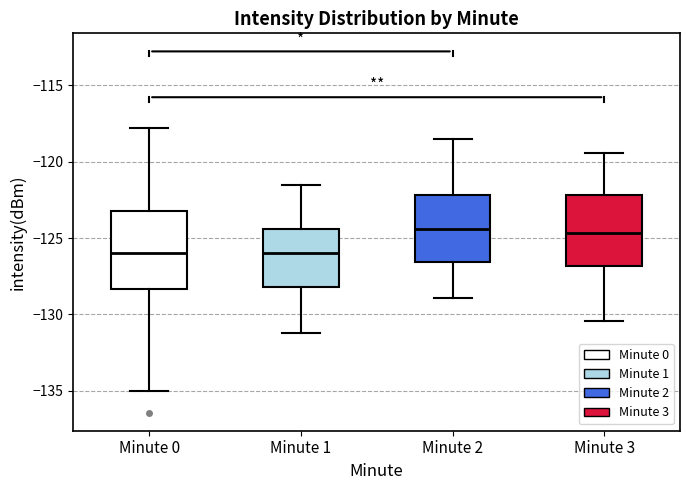

Reading left to right, read every box against the y-axis: the position of its median line, the range the box covers, and the ends of its whiskers. The values are not printed on the chart, so give them approximately, as read against the axis.

Minute 0: median -126.0, box -128.5 to -123.0, whiskers -135.0 to -118.0
Minute 1: median -126.0, box -128.0 to -124.5, whiskers -131.0 to -121.5
Minute 2: median -124.5, box -126.5 to -122.0, whiskers -129.0 to -118.5
Minute 3: median -124.5, box -127.0 to -122.0, whiskers -130.5 to -119.5